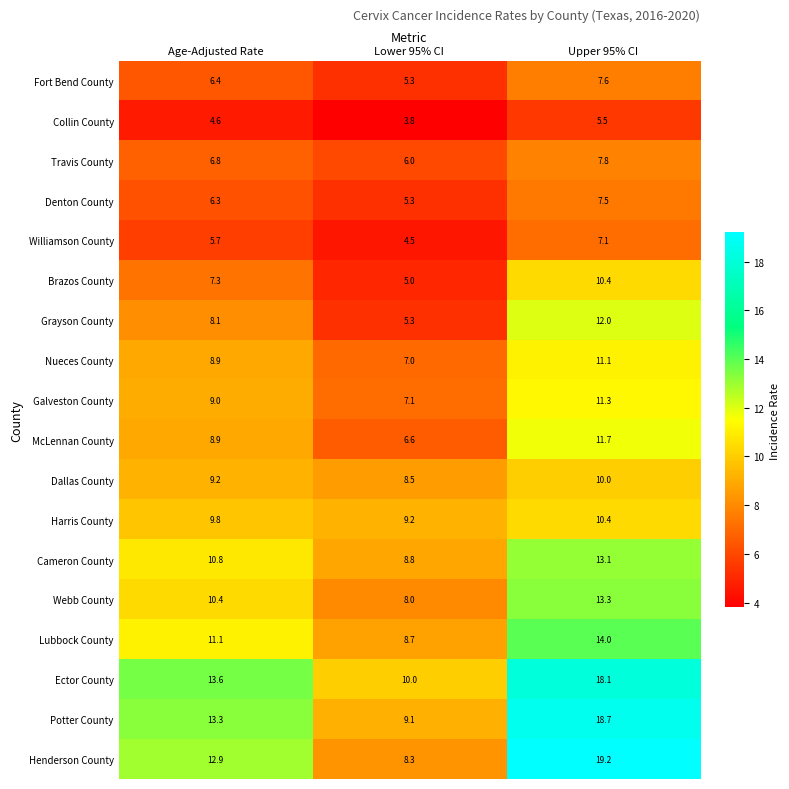

How many data points does each series have?

3